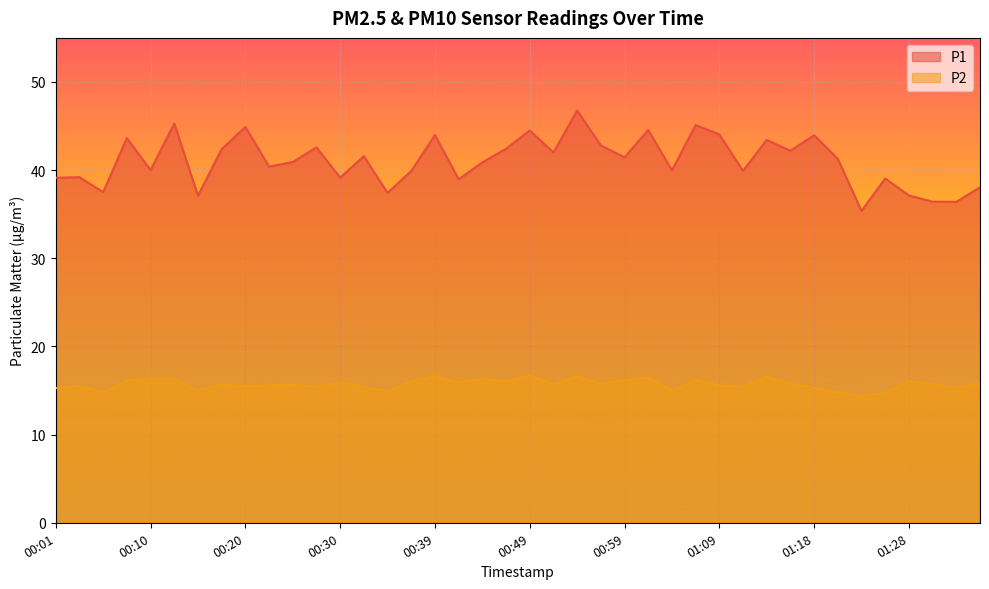

How many lines are shown in the chart?

2